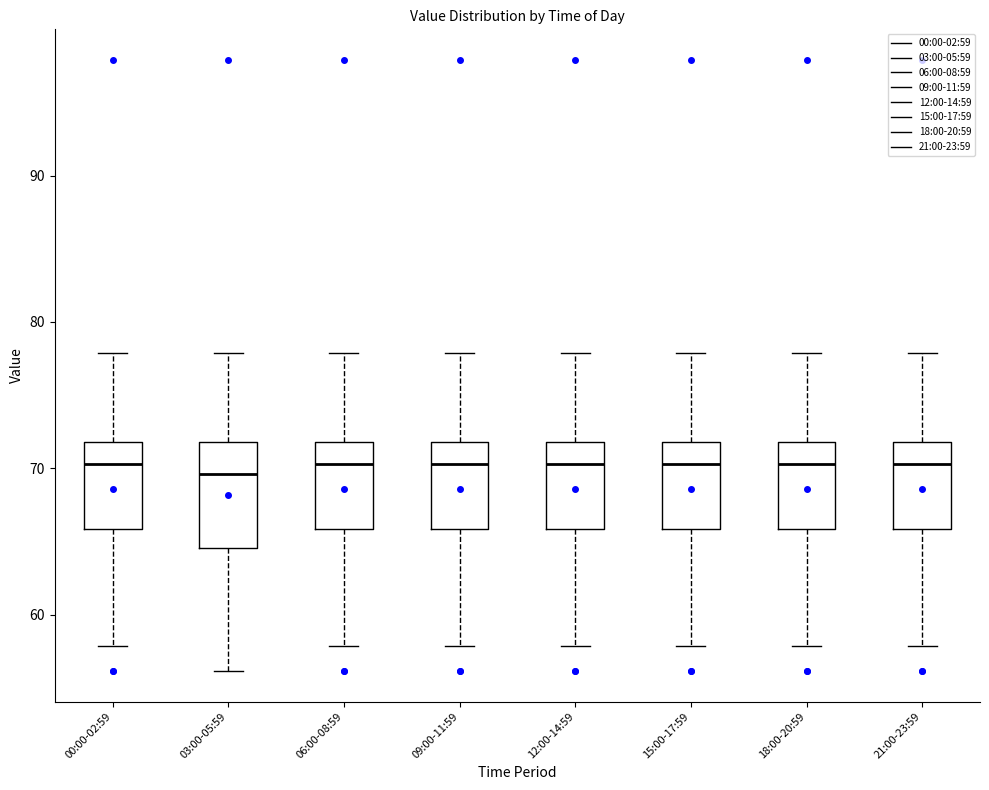

Reading left to right, read every box against the y-axis: the position of its median line, the range the box covers, and the ends of its whiskers. The values are not printed on the chart, so give them approximately, as read against the axis.

00:00-02:59: median 70, box 66 to 72, whiskers 58 to 78
03:00-05:59: median 70, box 65 to 72, whiskers 56 to 78
06:00-08:59: median 70, box 66 to 72, whiskers 58 to 78
09:00-11:59: median 70, box 66 to 72, whiskers 58 to 78
12:00-14:59: median 70, box 66 to 72, whiskers 58 to 78
15:00-17:59: median 70, box 66 to 72, whiskers 58 to 78
18:00-20:59: median 70, box 66 to 72, whiskers 58 to 78
21:00-23:59: median 70, box 66 to 72, whiskers 58 to 78